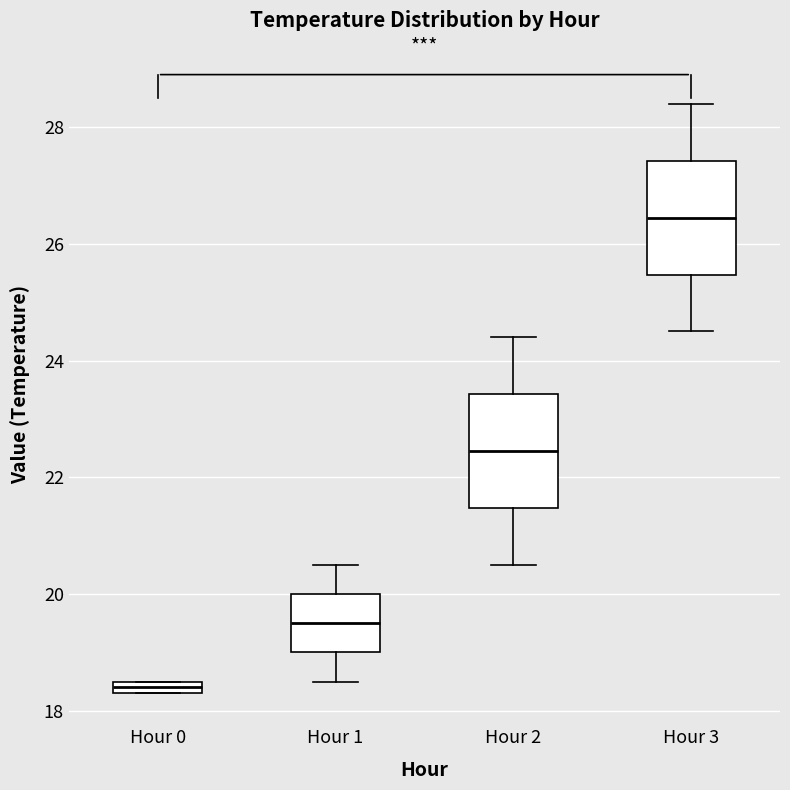

Where is the lower edge of the box for Hour 0 on the y-axis? The values are not printed on the chart, so give them approximately, as read against the axis.

18.4